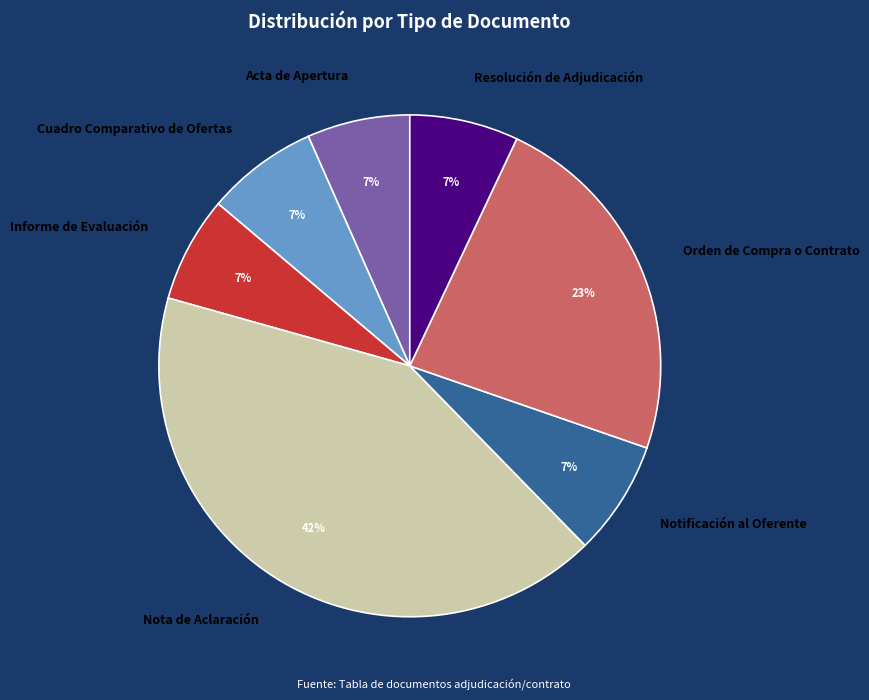

Is Notificación al Oferente the majority of the pie?

No